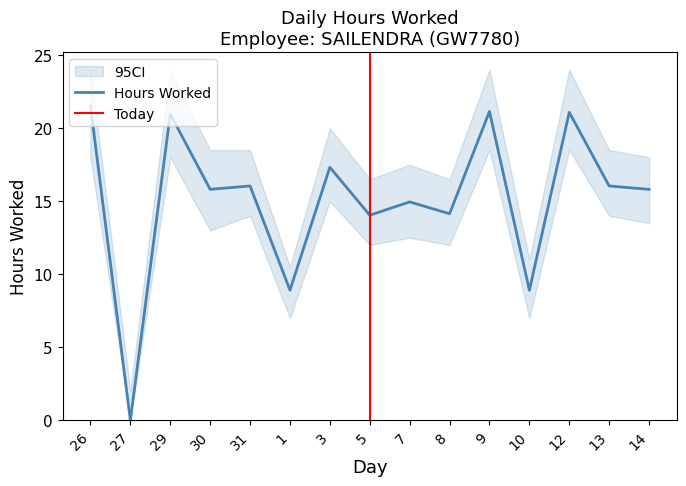

Does the chart have visible grid lines?

No